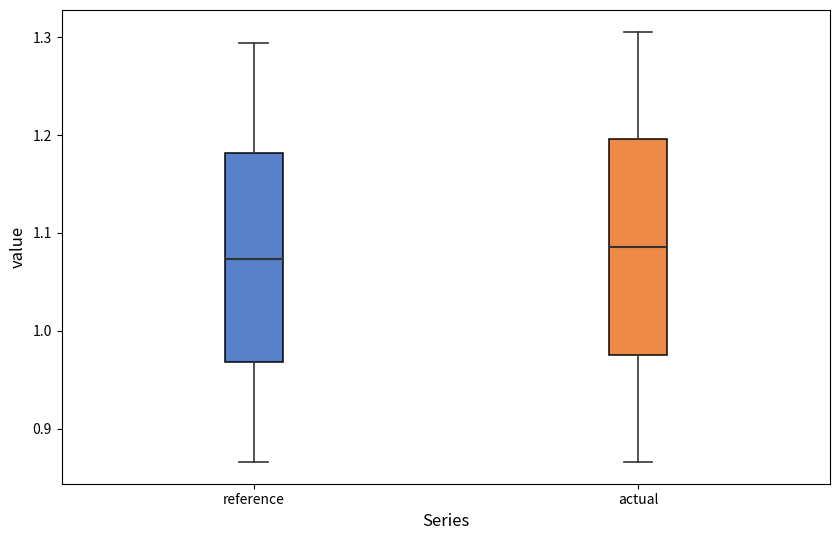

Which box has the highest median line?

actual